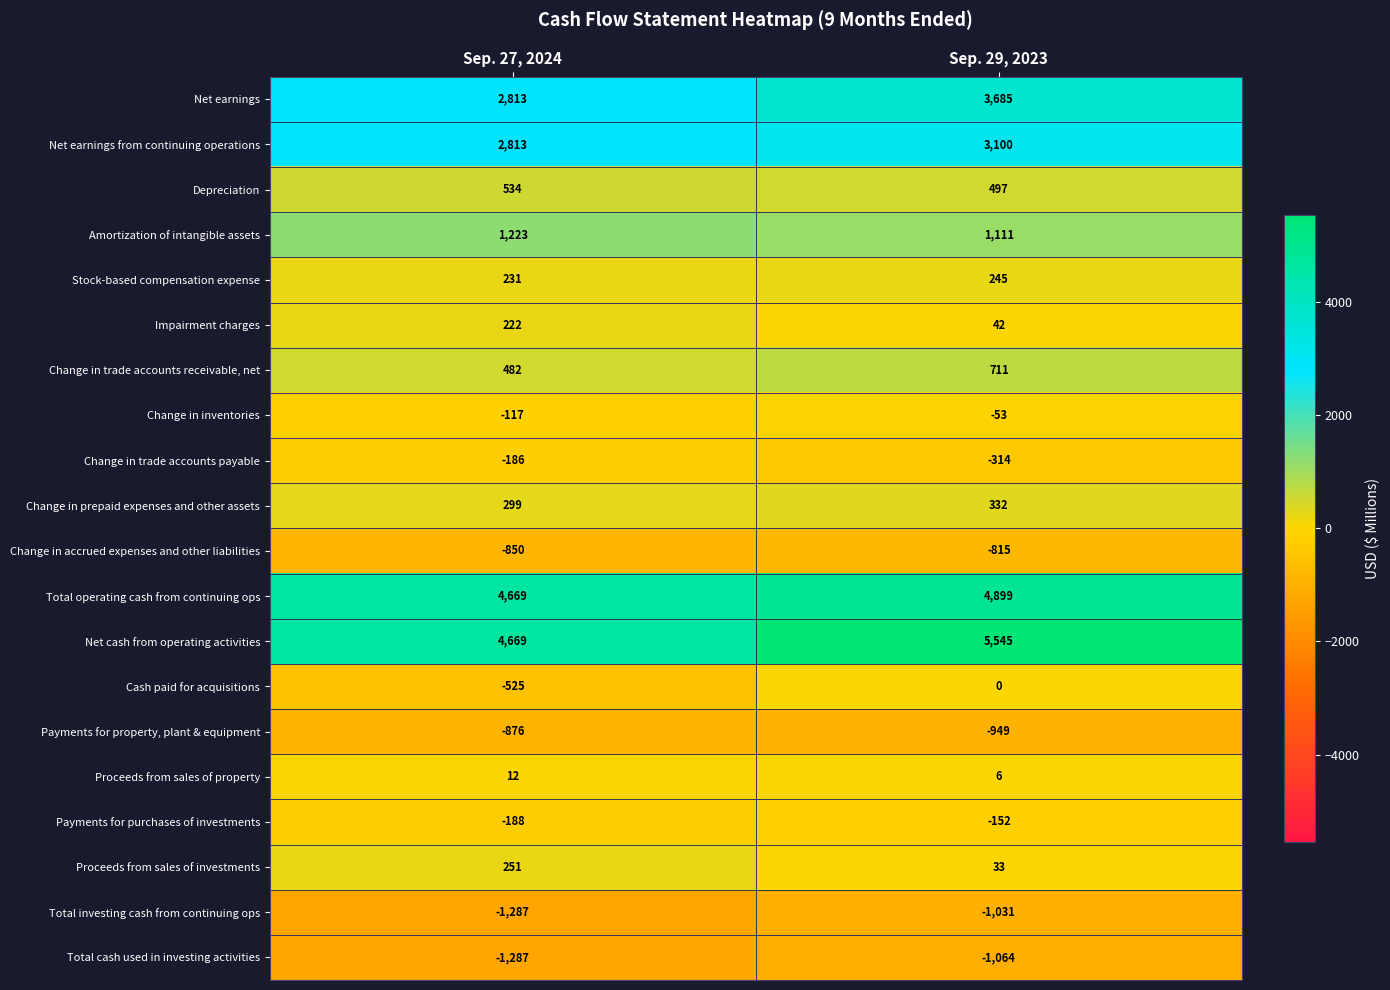

How many series are shown in this chart?

20